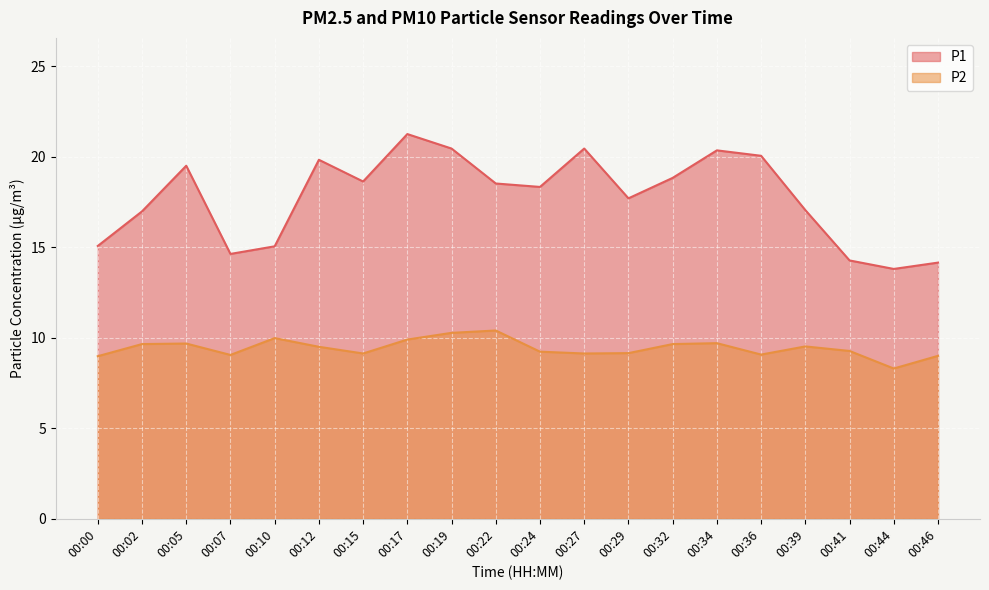

True or false: P2 has a value of 9.7 at 00:34.

True